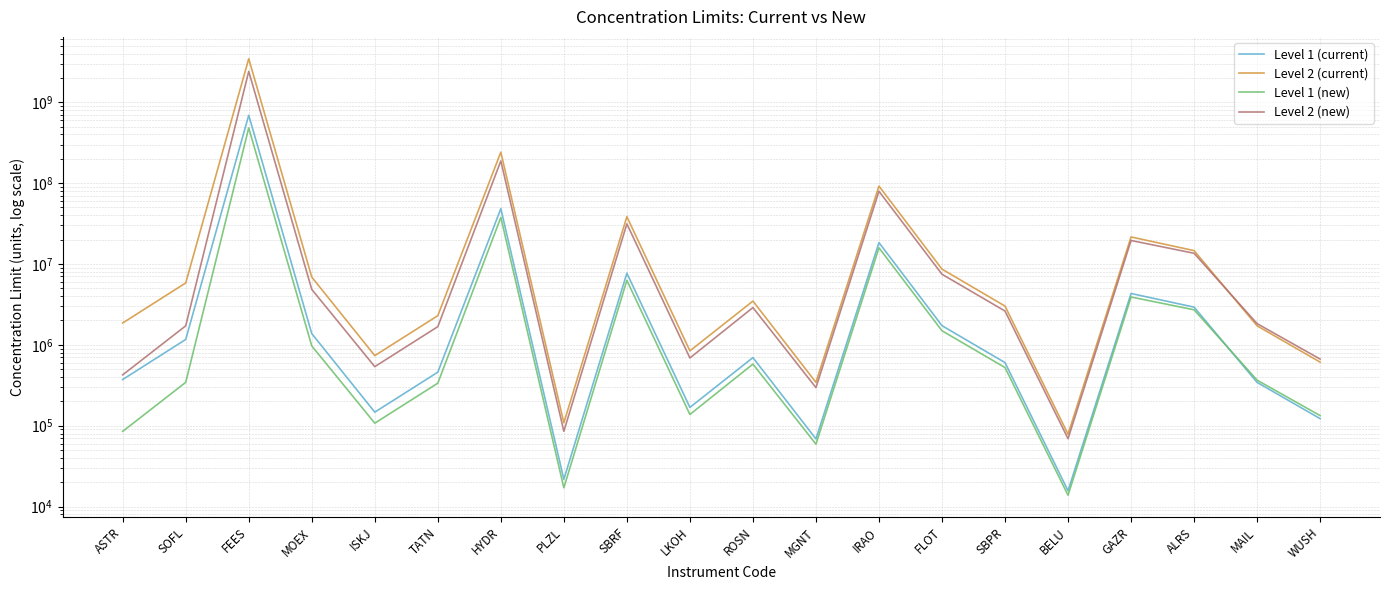

The Level 2 (current) series shows 1294902 at LKOH. True or false?

False